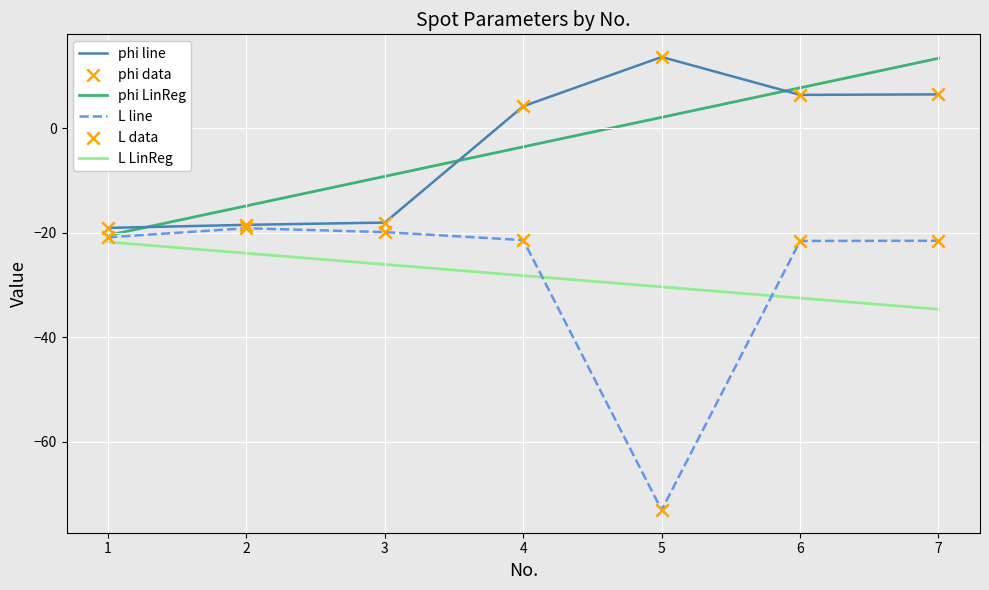

Is the value of L line at 3 greater than the value of phi line at 4?

No